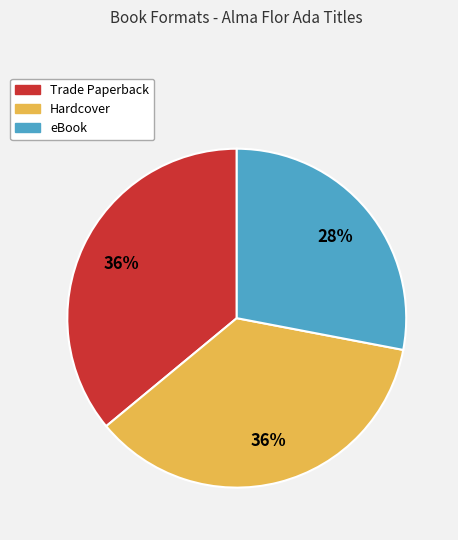

Which category has the smallest portion of the pie?

eBook